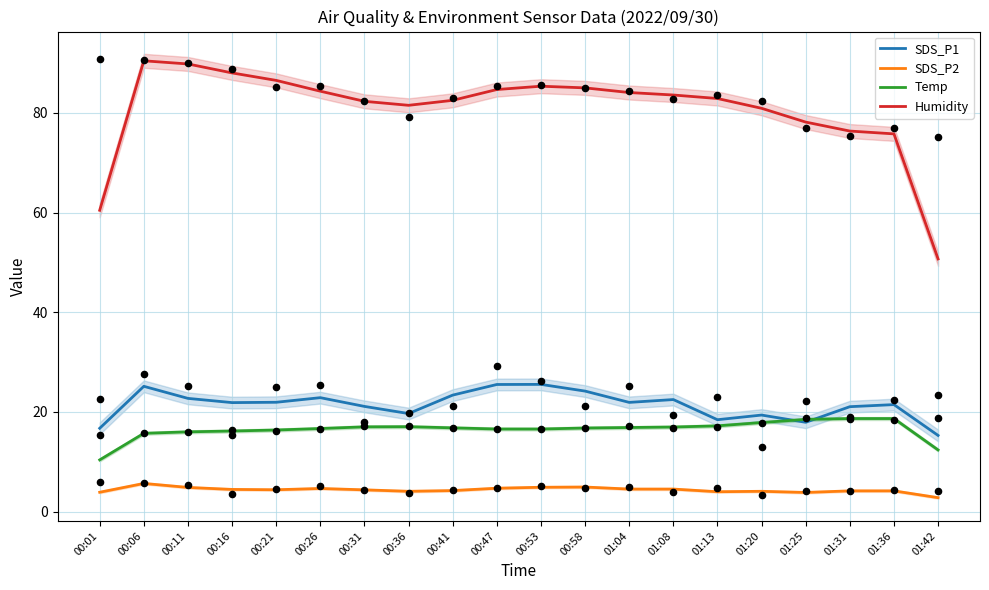

Is the value of Temp at 01:25 greater than the value of SDS_P1 at 00:31?

No